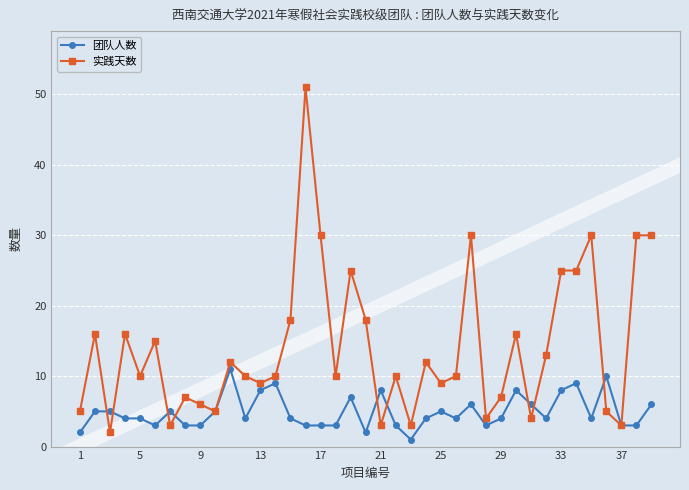

True or false: 团队人数 has more than 2 interior local peaks.

True